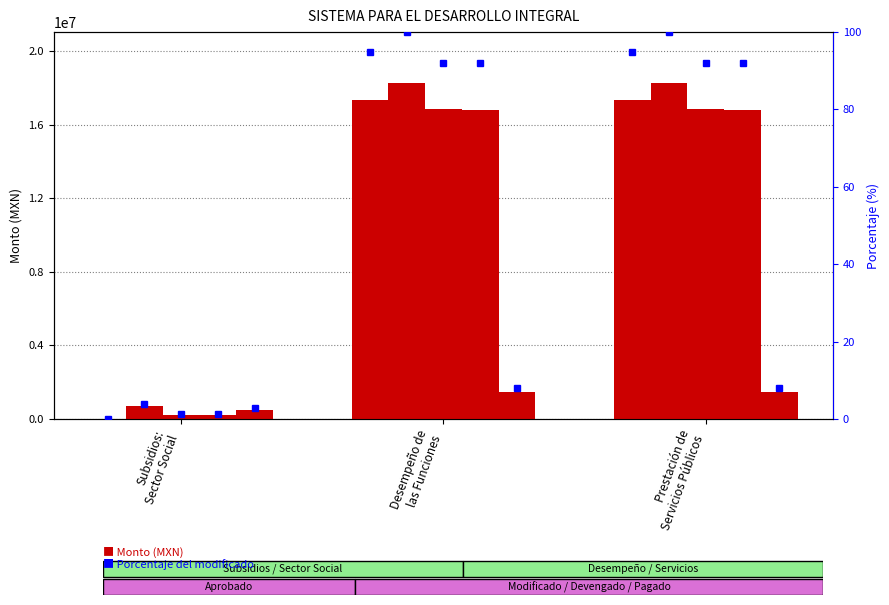

The value of Aprobado at Prestación de
Servicios Públicos is 28855699.7. True or false?

False